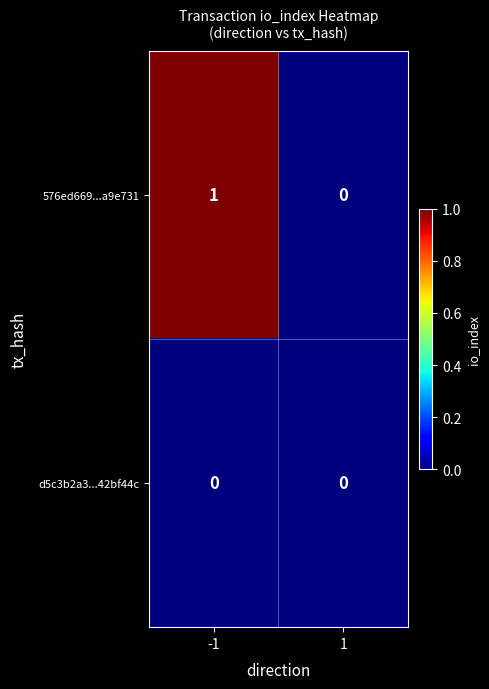

The value of 576ed669...a9e731 at -1 is 1. True or false?

True